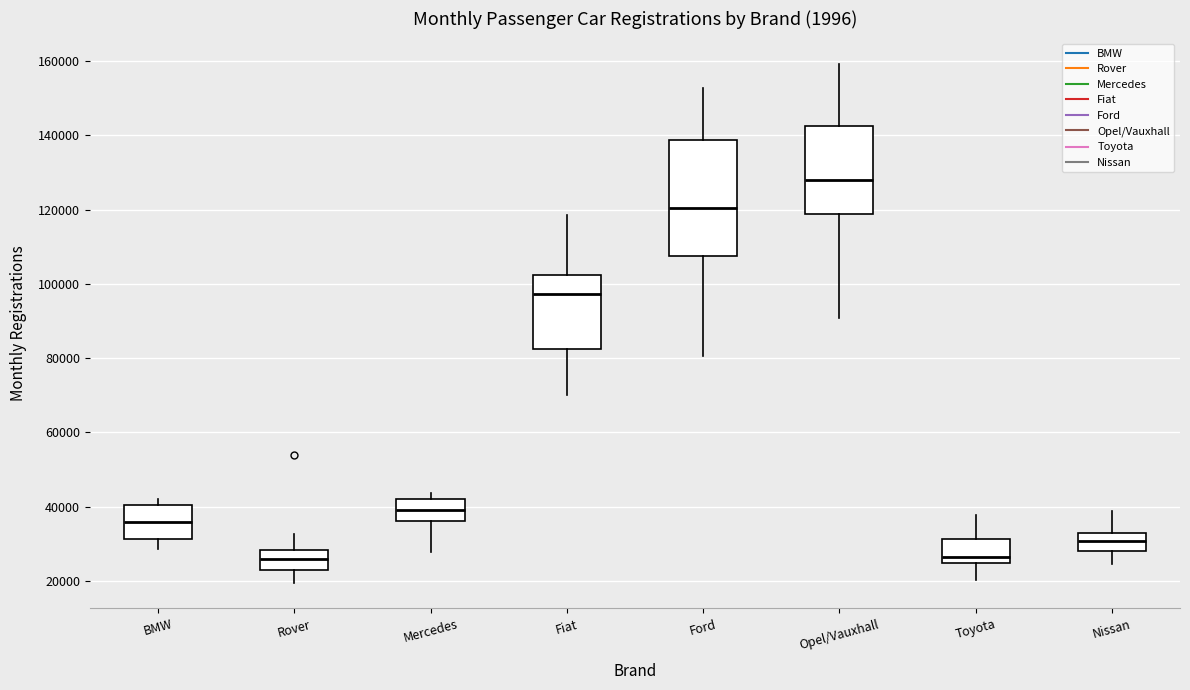

Comparing the boxes themselves (not the whiskers), which one is the tallest?

Ford